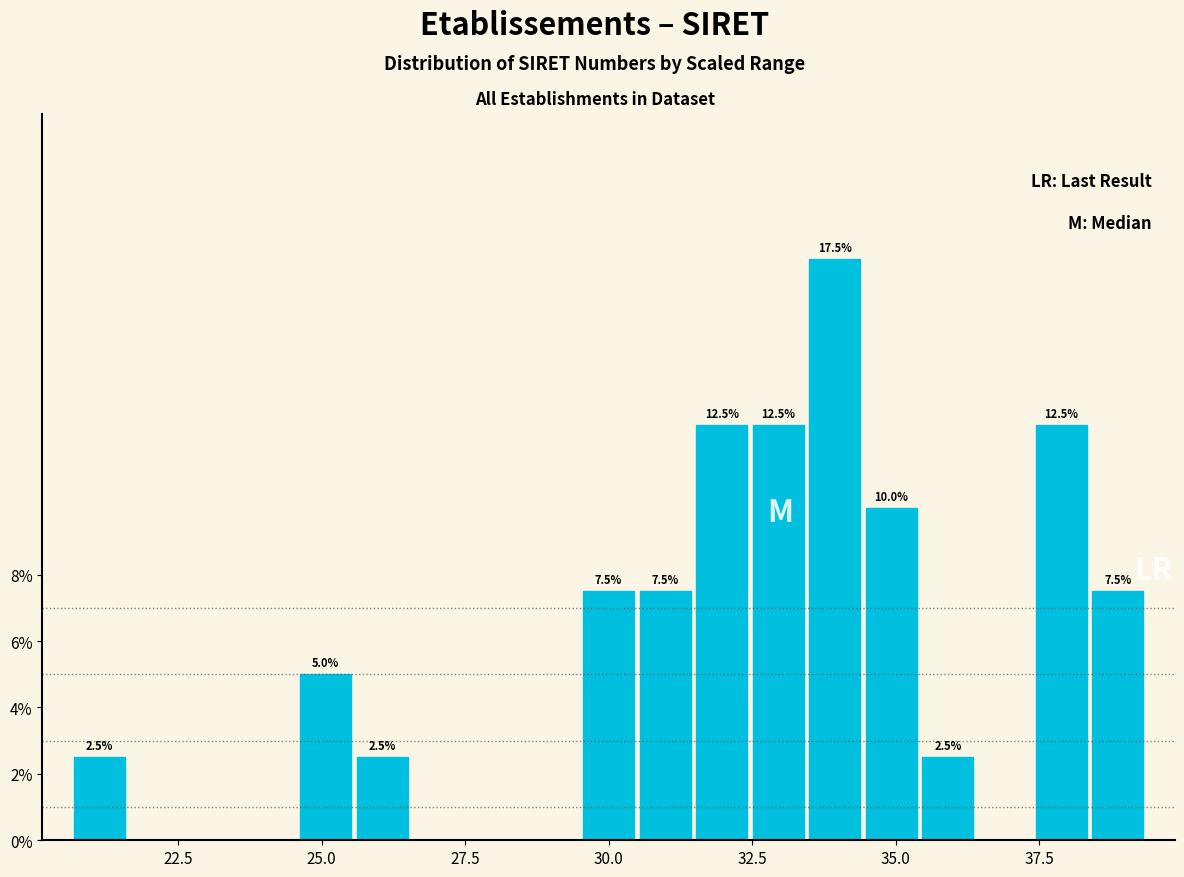

Around what value on the x-axis is the tallest bar? Give the approximate position of its centre, as read against the axis.

34.0